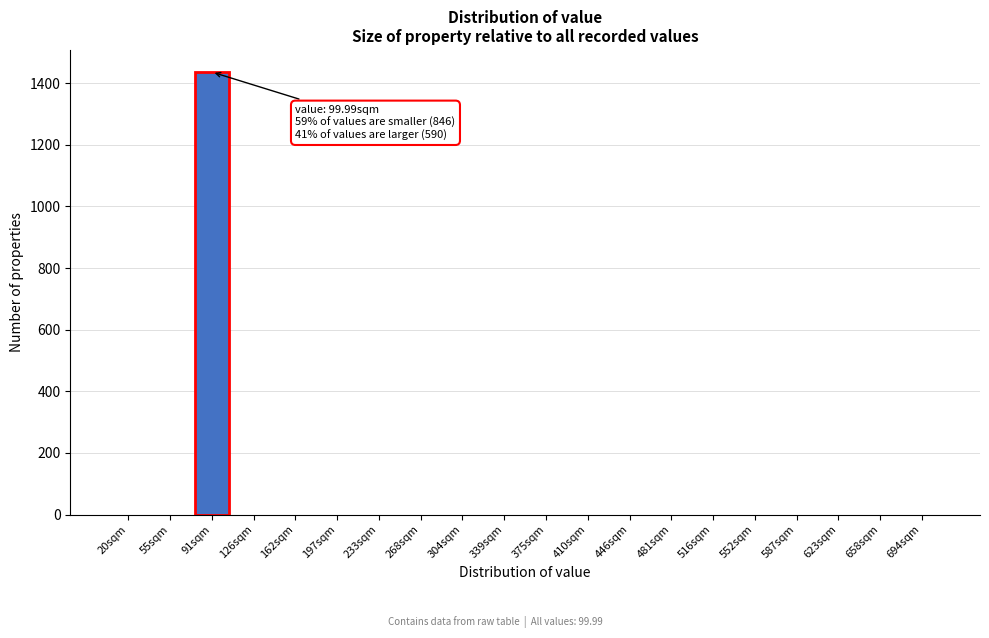

Reading left to right, list all the values displayed in this chart.

20sqm=0	55sqm=0	91sqm=1436	126sqm=0	162sqm=0	197sqm=0	233sqm=0	268sqm=0	304sqm=0	339sqm=0	375sqm=0	410sqm=0	446sqm=0	481sqm=0	516sqm=0	552sqm=0	587sqm=0	623sqm=0	658sqm=0	694sqm=0